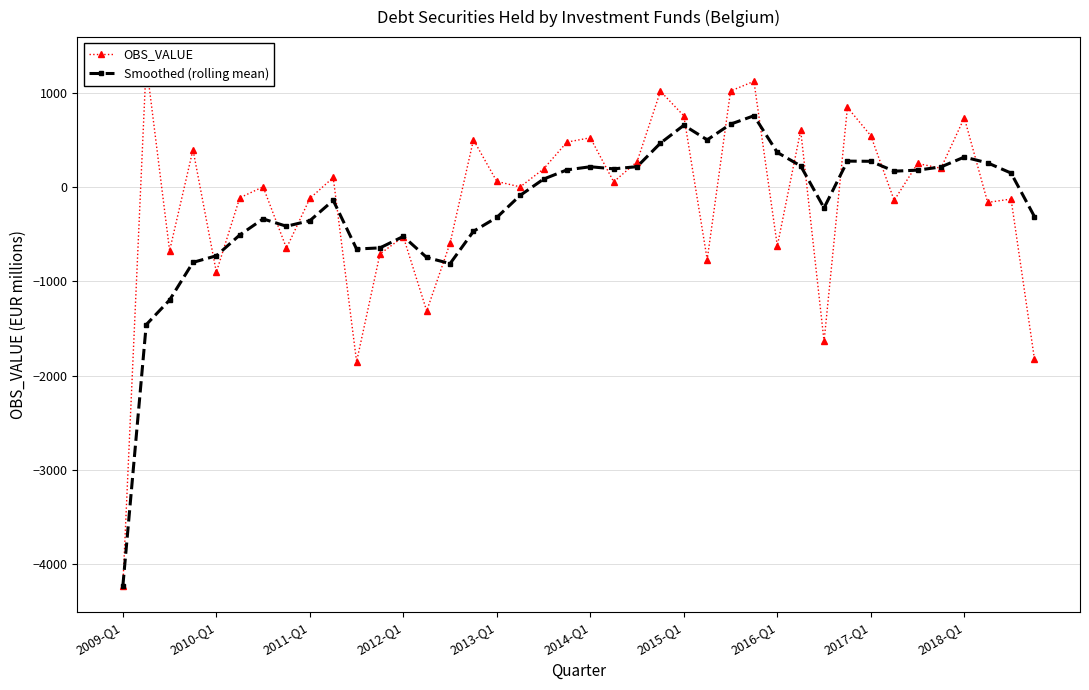

Which category has the lowest value in the Smoothed (rolling mean) series?

2009-Q1